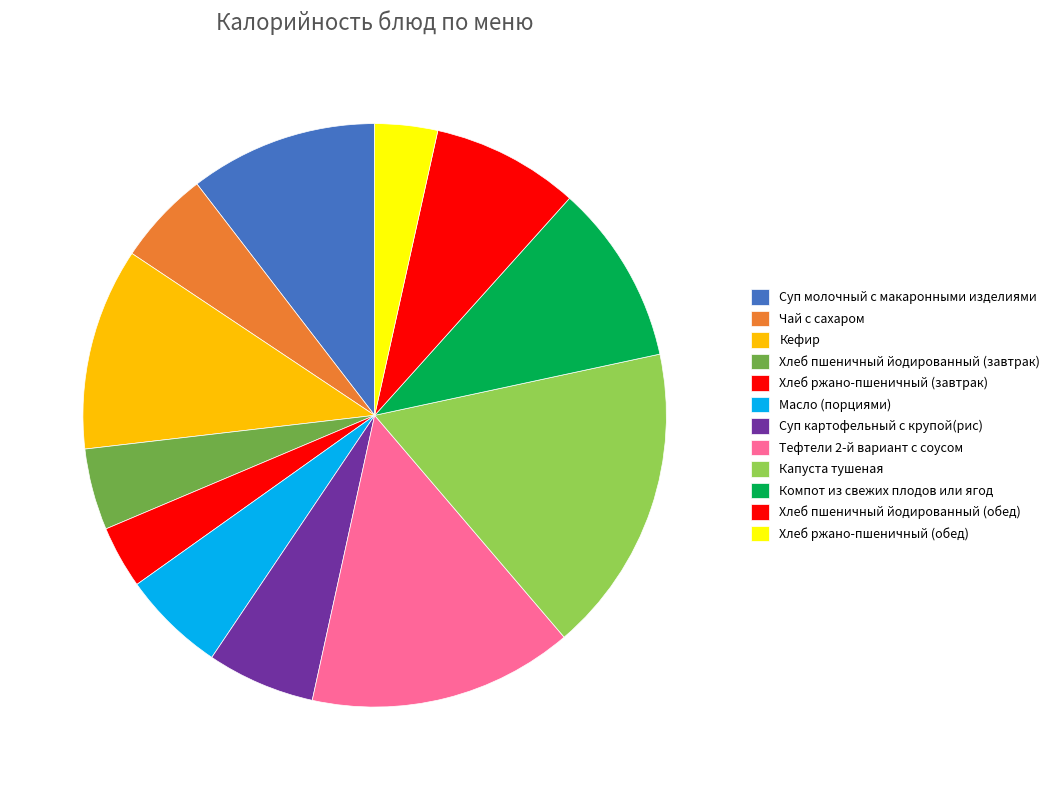

How many slices are in this pie chart?

12